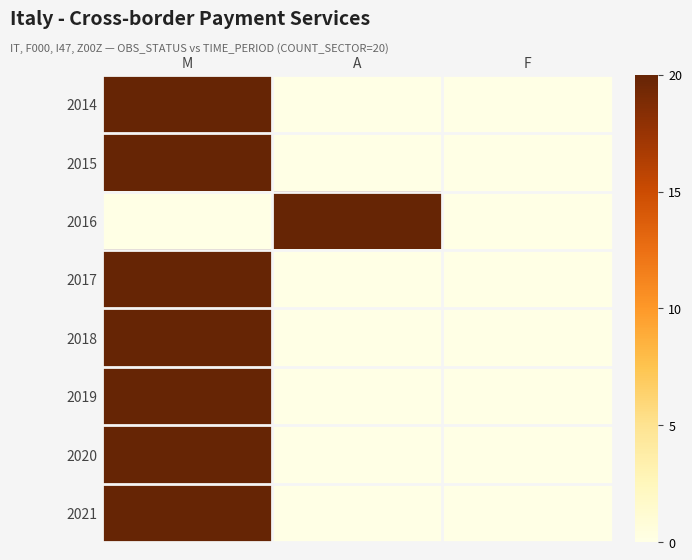

What is the total value across all series at A?

20